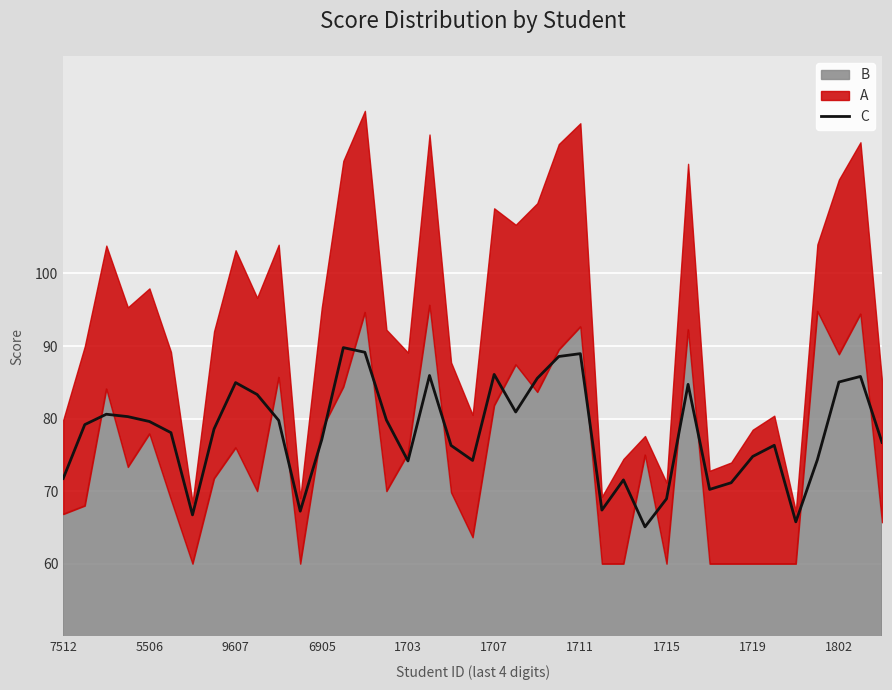

What is the highest value of the C series?

89.8